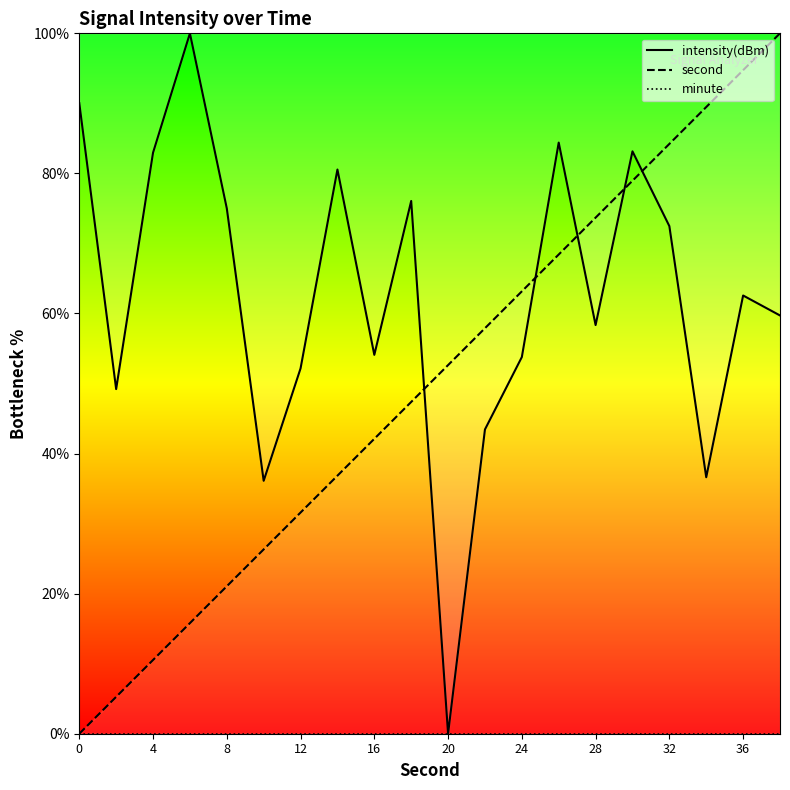

What is the difference between the second highest and minimum values in the intensity(dBm) series?

90.0